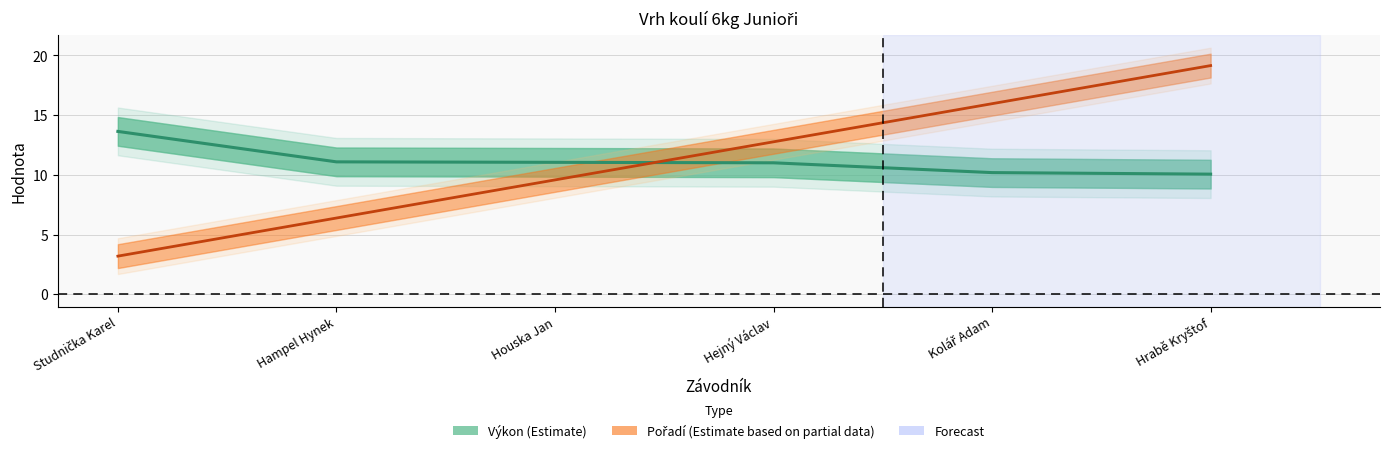

Between which two adjacent categories do Pořadí and Výkon first intersect?

Houska Jan and Hejný Václav